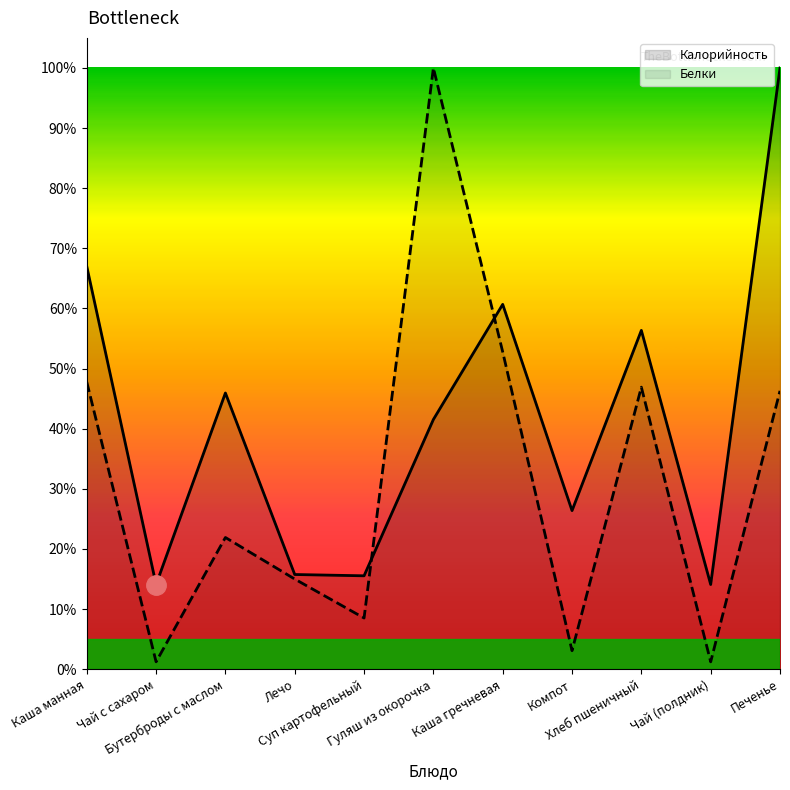

How many data points in Белки are less than 21?

5